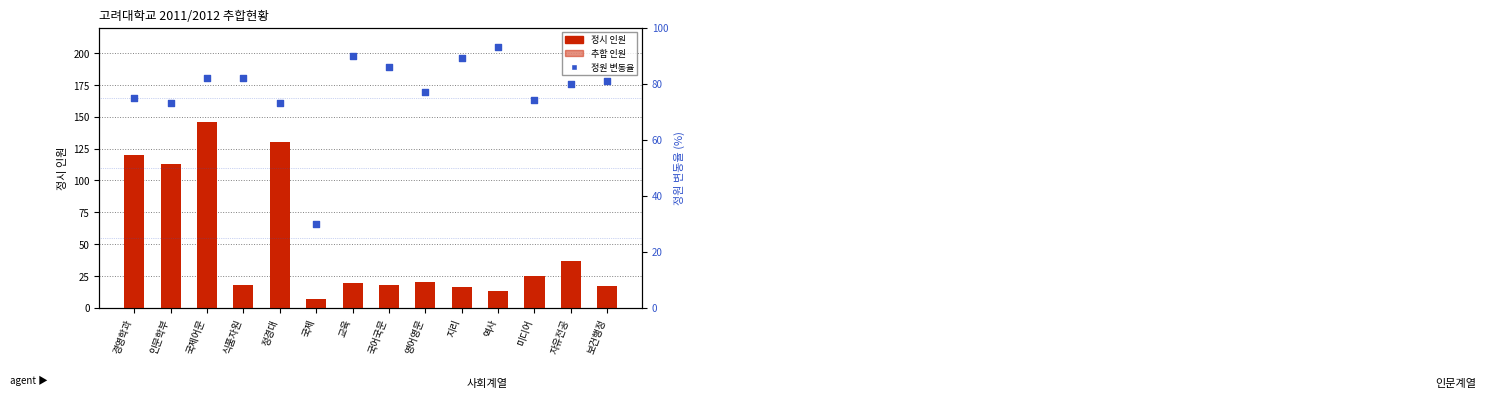

What are all the series names shown in the legend?

정시 인원, 추합 인원, 정원 변동율